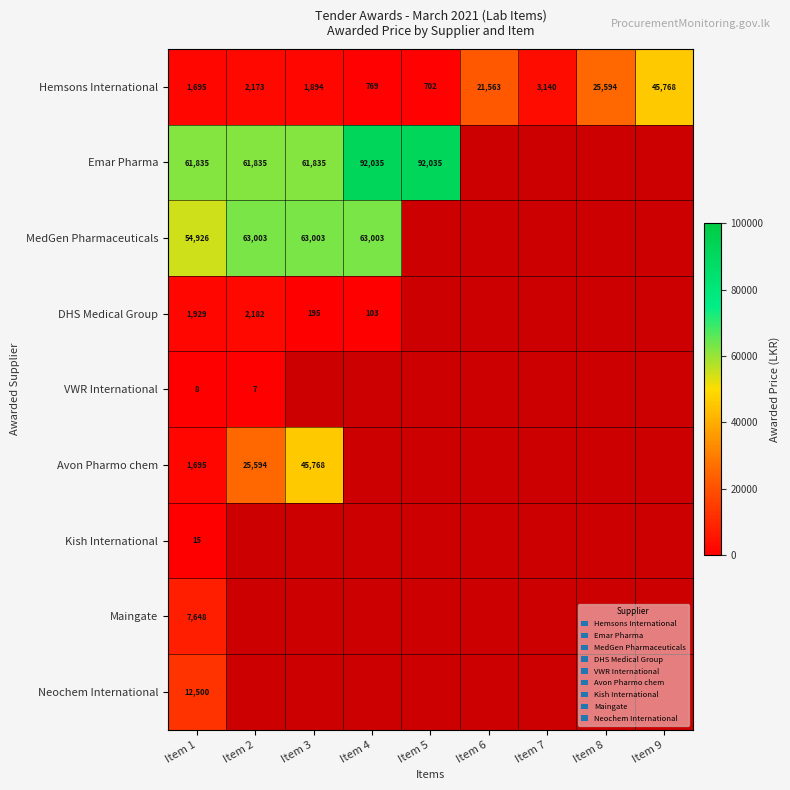

At how many categories does at least one series exceed 6997?

8